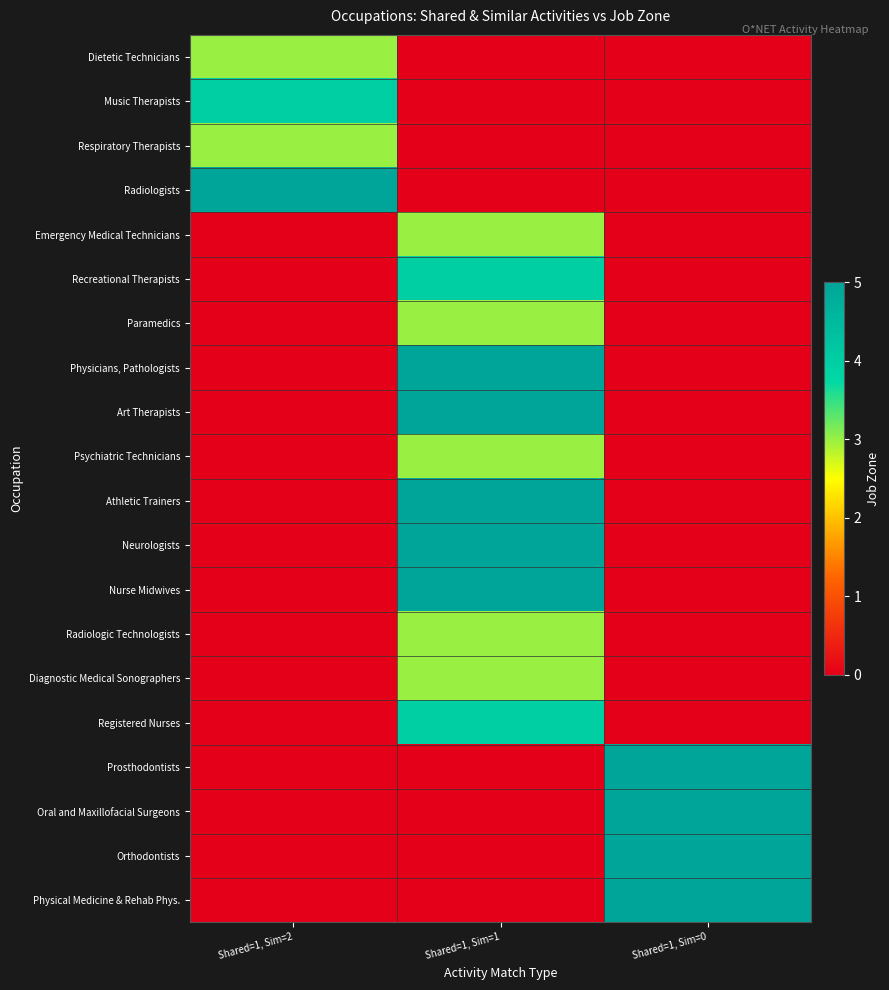

What is the spread (max minus min) of values at Shared=1, Sim=1?

5